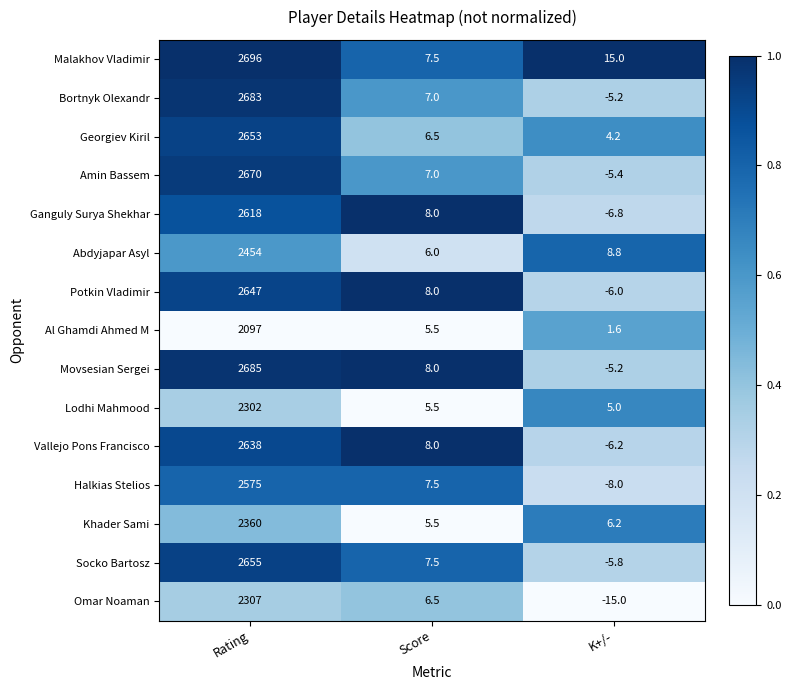

The Ganguly Surya Shekhar series shows 14.2 at Score. True or false?

False